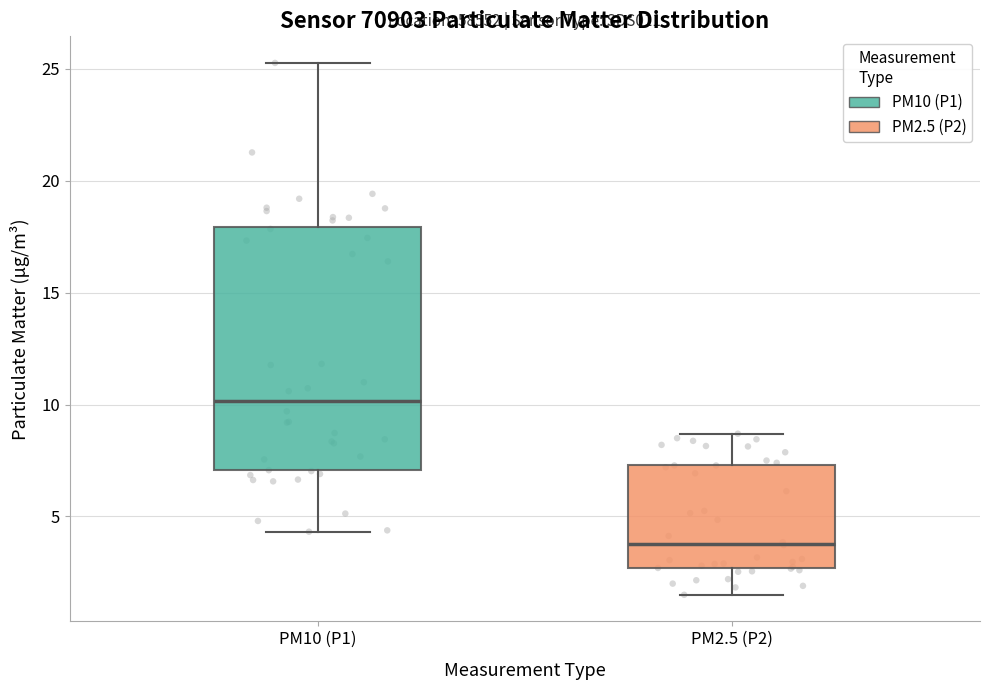

Reading left to right, transcribe this box plot: for each box, give where its median line is, the range the box spans, and where its two whiskers end, as read against the y-axis. The values are not printed on the chart, so give them approximately, as read against the axis.

PM10 (P1): median 10.0, box 7.0 to 18.0, whiskers 4.5 to 25.5
PM2.5 (P2): median 4.0, box 2.5 to 7.5, whiskers 1.5 to 8.5